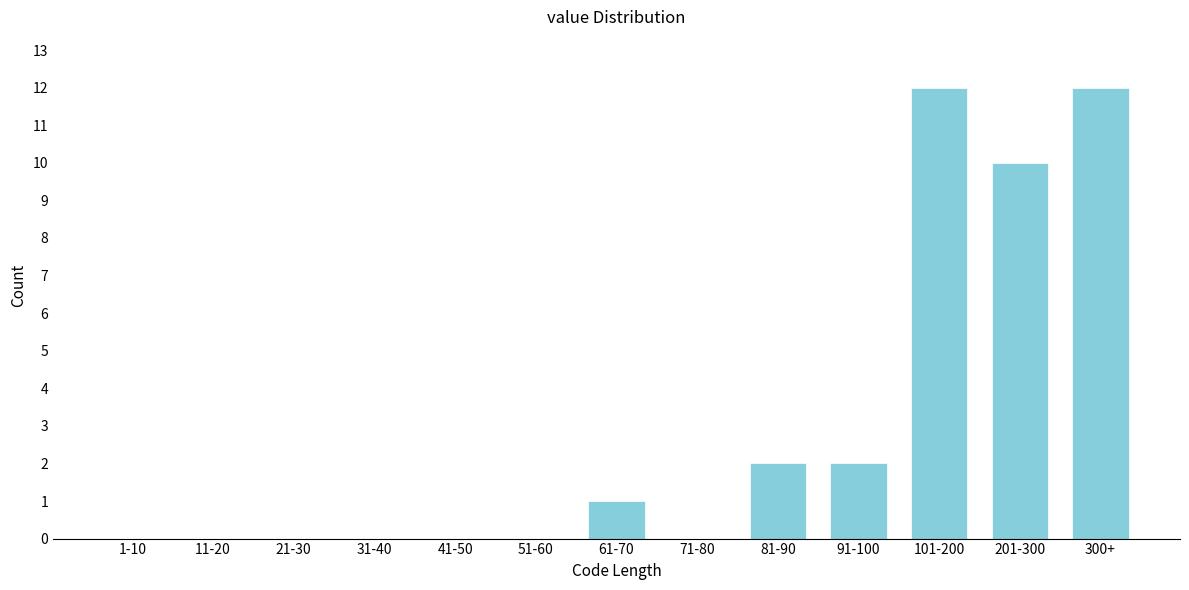

Reading left to right, transcribe all the data shown in this chart.

1-10=0	11-20=0	21-30=0	31-40=0	41-50=0	51-60=0	61-70=1	71-80=0	81-90=2	91-100=2	101-200=12	201-300=10	300+=12